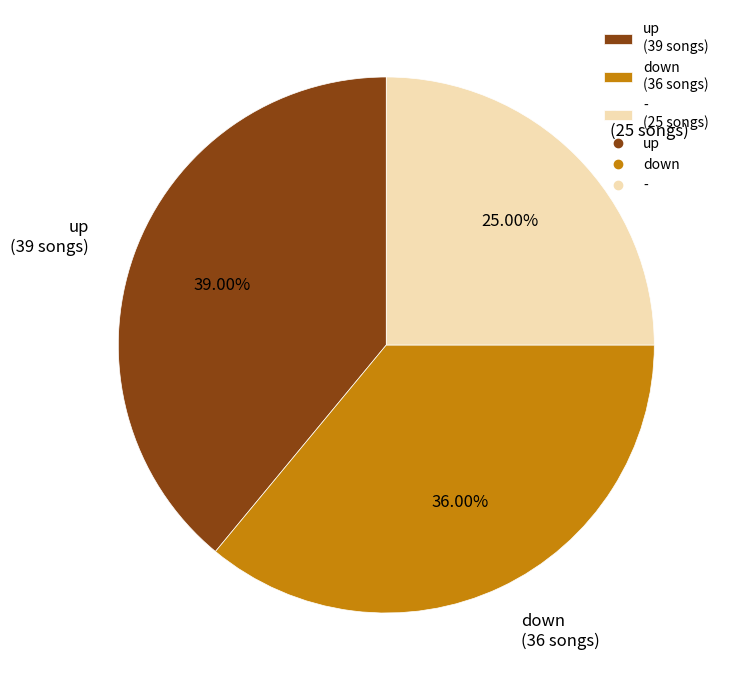

True or false: down accounts for 28% of the total.

False